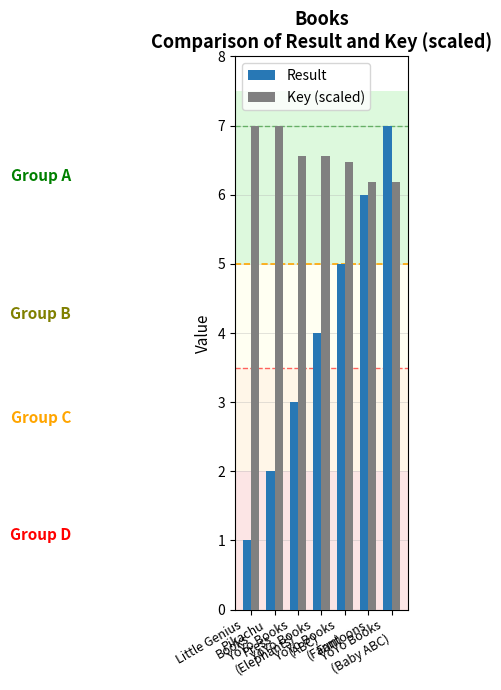

Which series has the widest spread of values?

Result